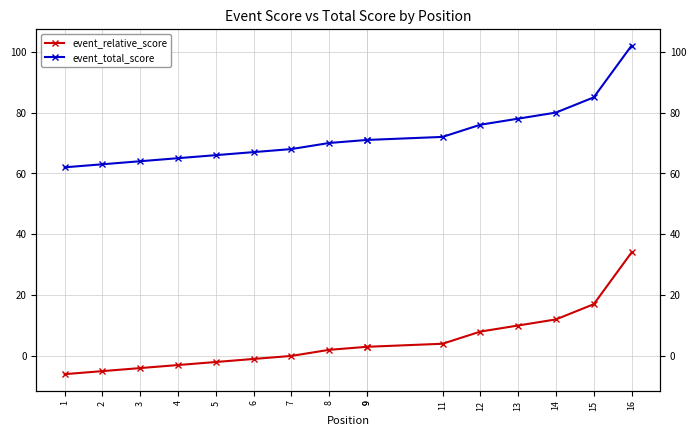

True or false: event_relative_score and event_total_score intersect in this chart.

False